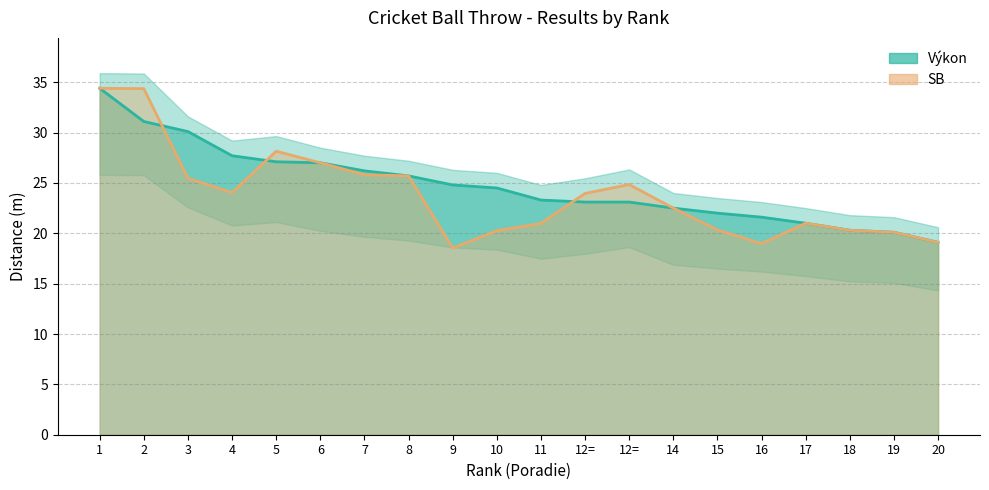

How many series are shown in this chart?

2